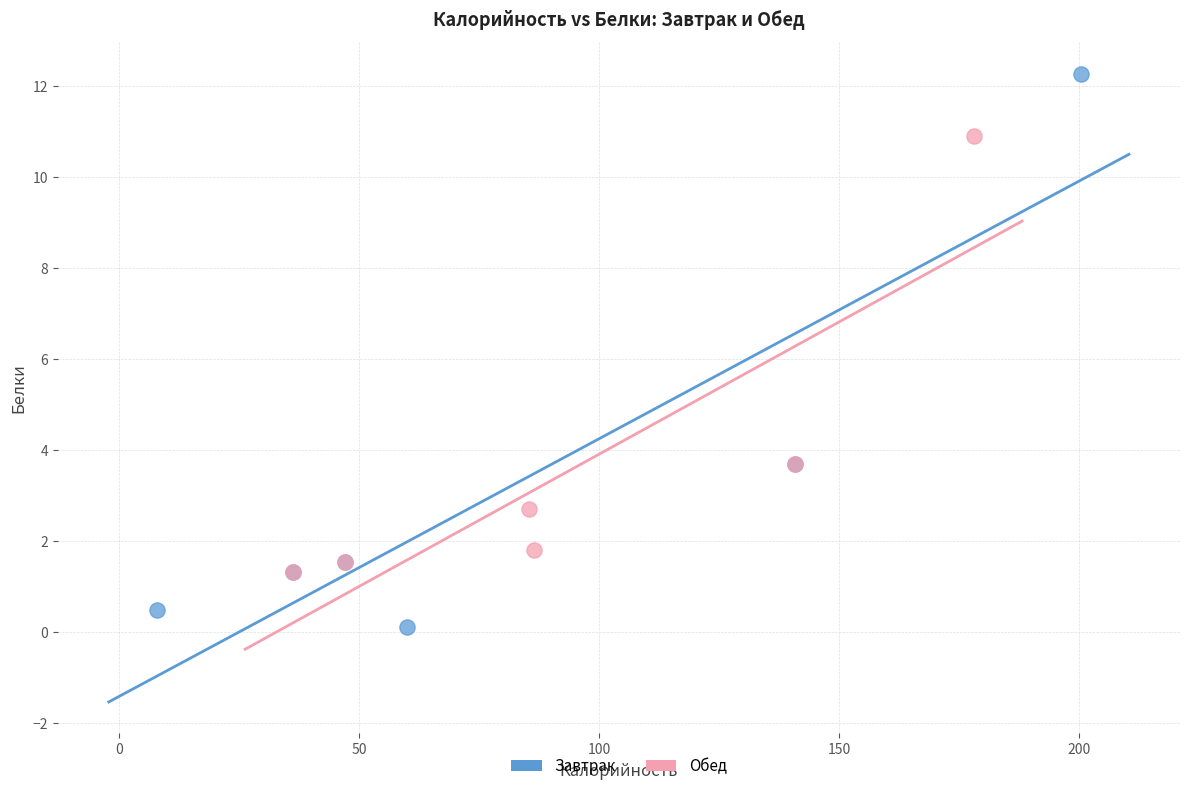

What are all the series names shown in the legend?

Завтрак, Обед